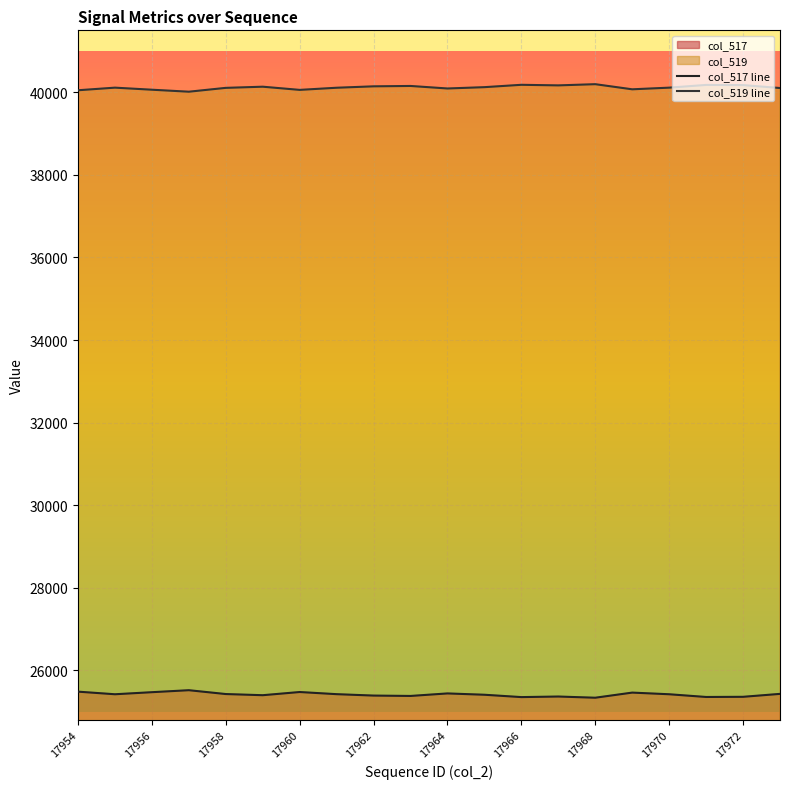

True or false: col_519 line and col_517 line cross at least once.

False